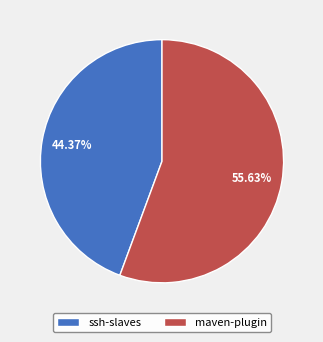

Is it true that maven-plugin is 66% of the pie?

False